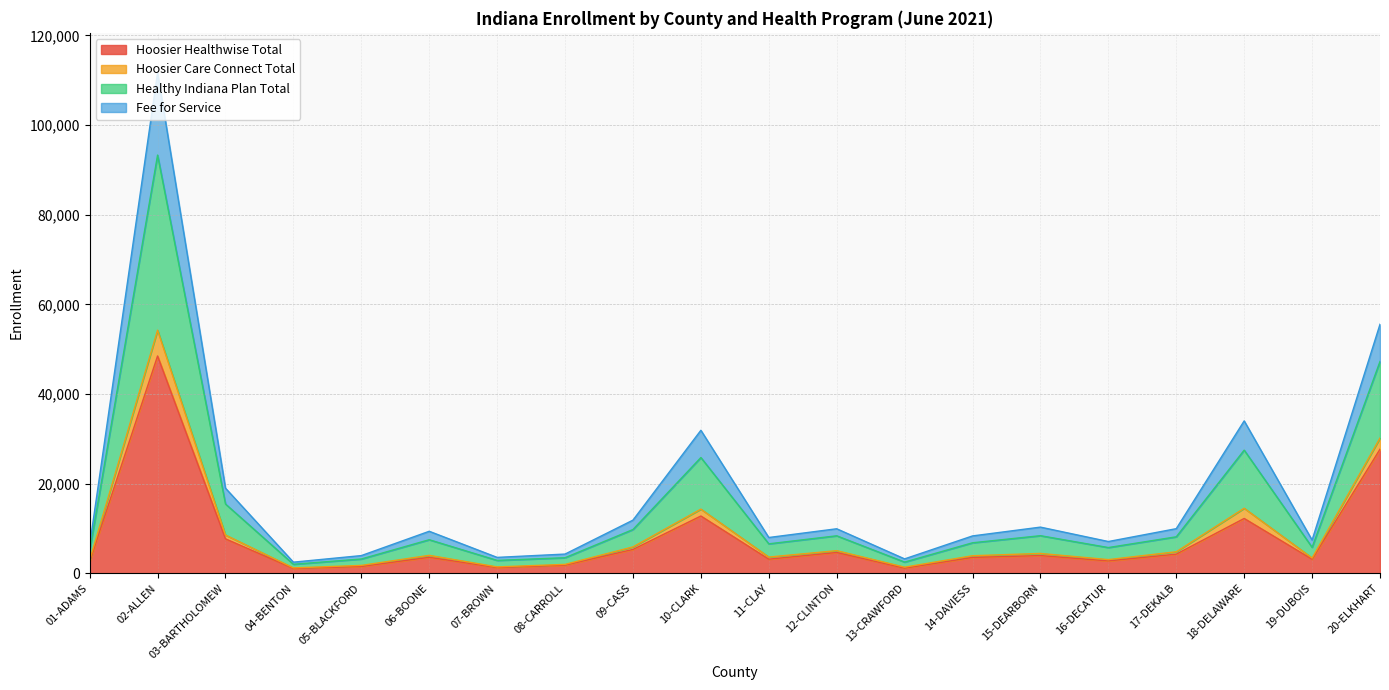

What is the maximum value for Hoosier Healthwise Total?

48478